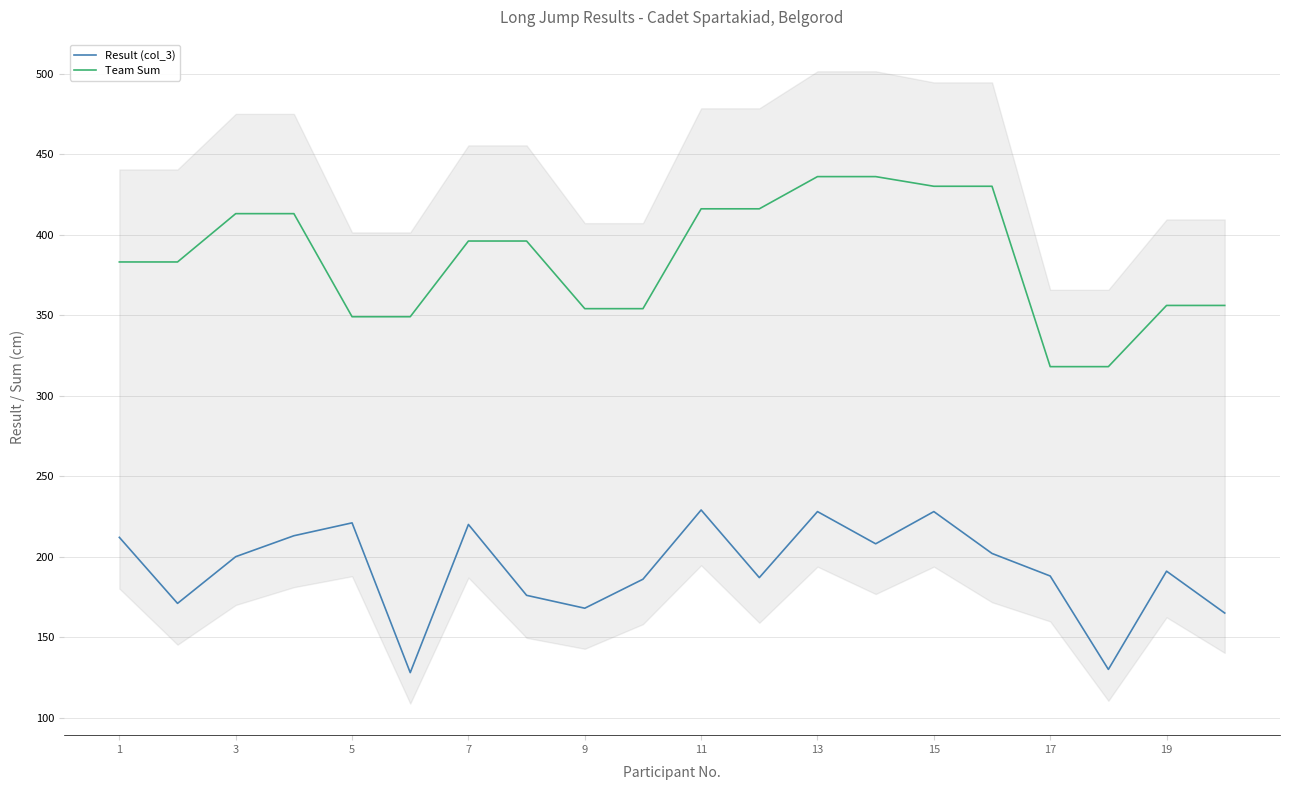

True or false: Result (col_3) and Team Sum cross at least once.

False